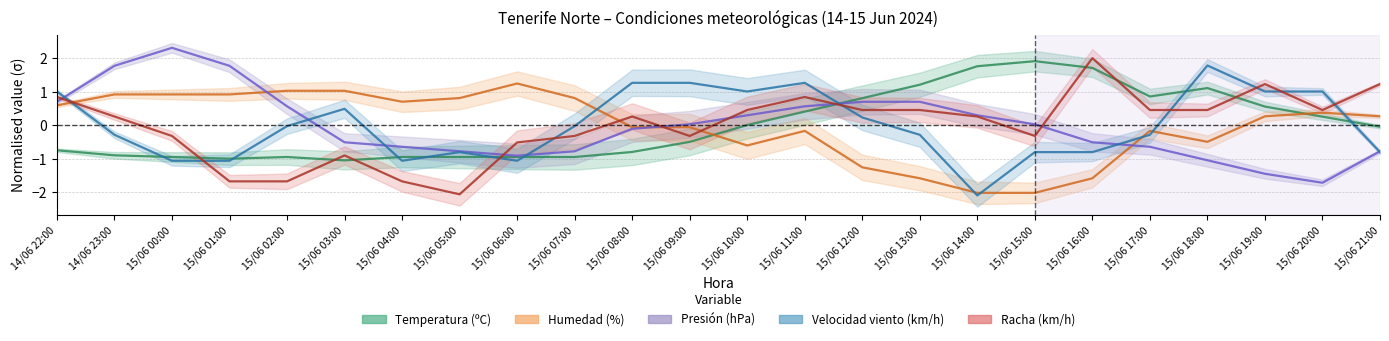

Is this an area chart (filled region under the line)?

No